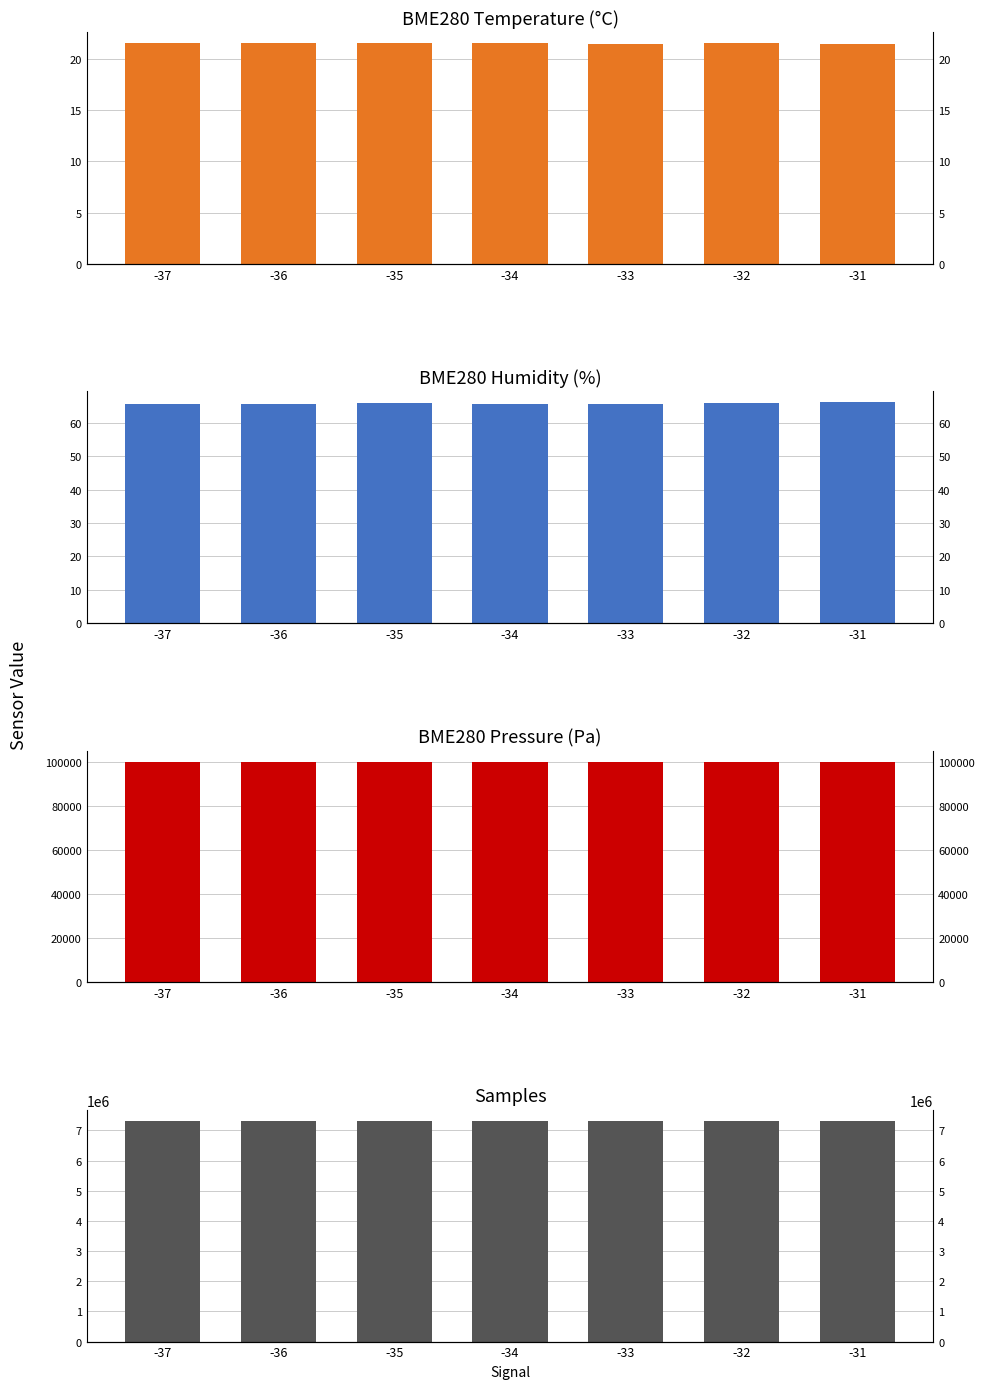

Rank the series by their maximum value, from lowest to highest.

BME280_temperature, BME280_humidity, BME280_pressure, Samples